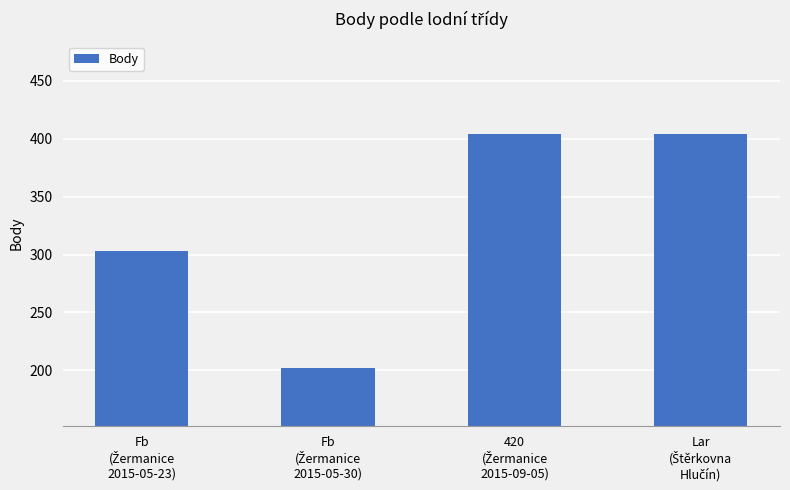

What is the value of the 3rd bar from the left?

404